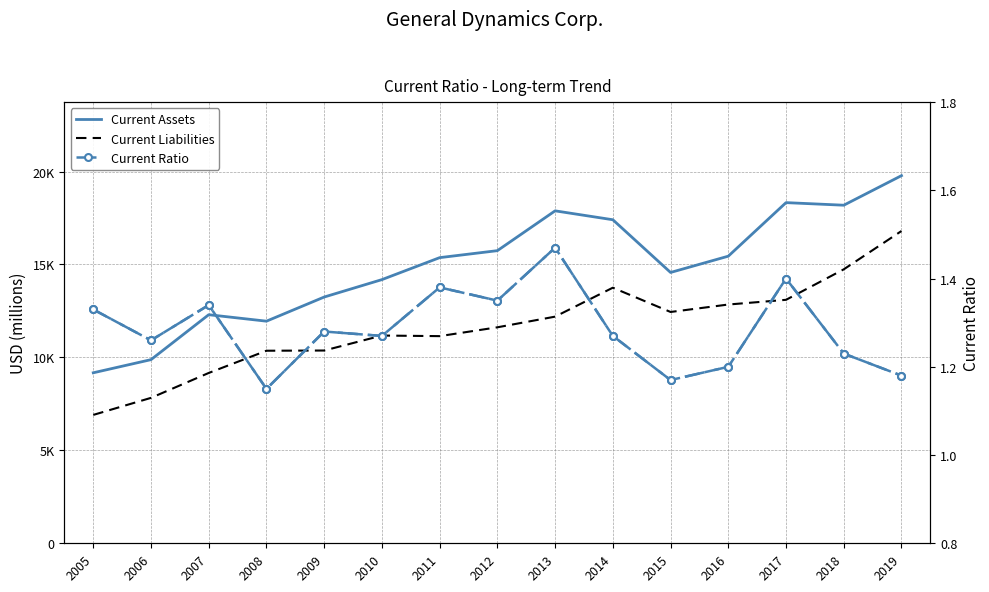

Which has a higher value, 2007 or 2017?

2017